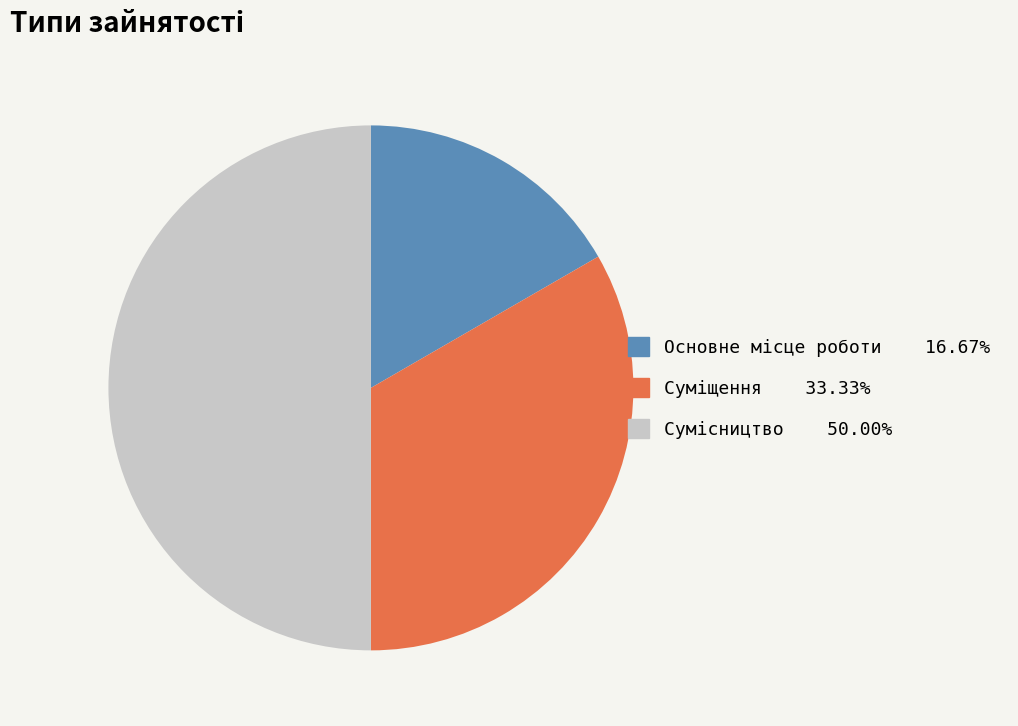

True or false: Основне місце роботи accounts for 17% of the total.

True